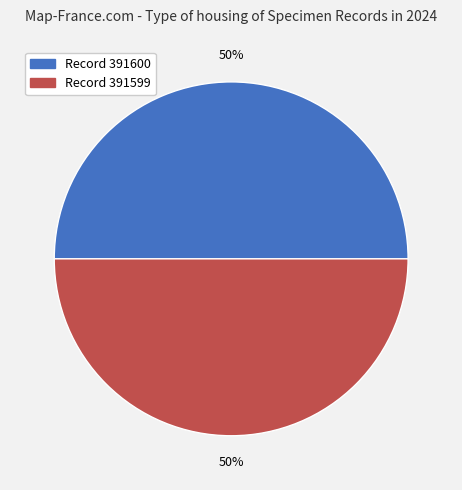

To the nearest percent, what is the average slice percentage?

50%